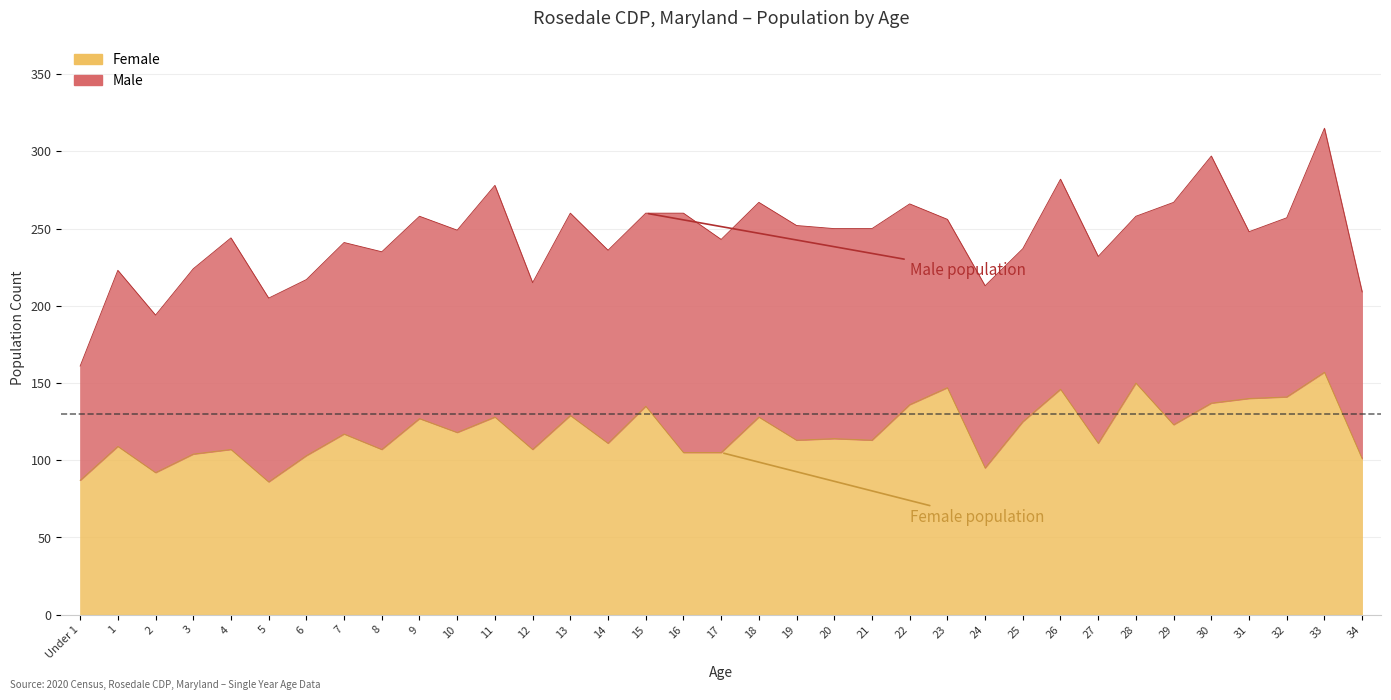

What is the change in value from 14 to 25?

+14